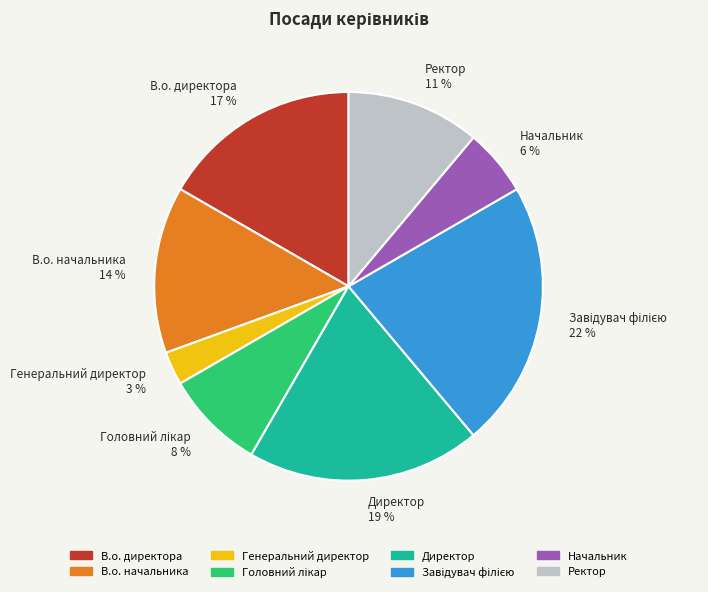

Which has a higher value, Директор 19 % or Ректор 11 %?

Директор 19 %